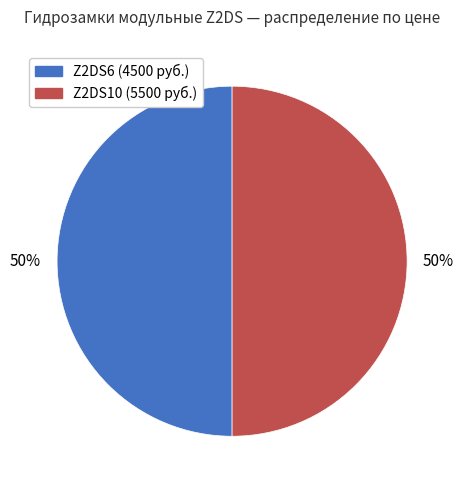

To the nearest percent, what is the average slice percentage?

50%